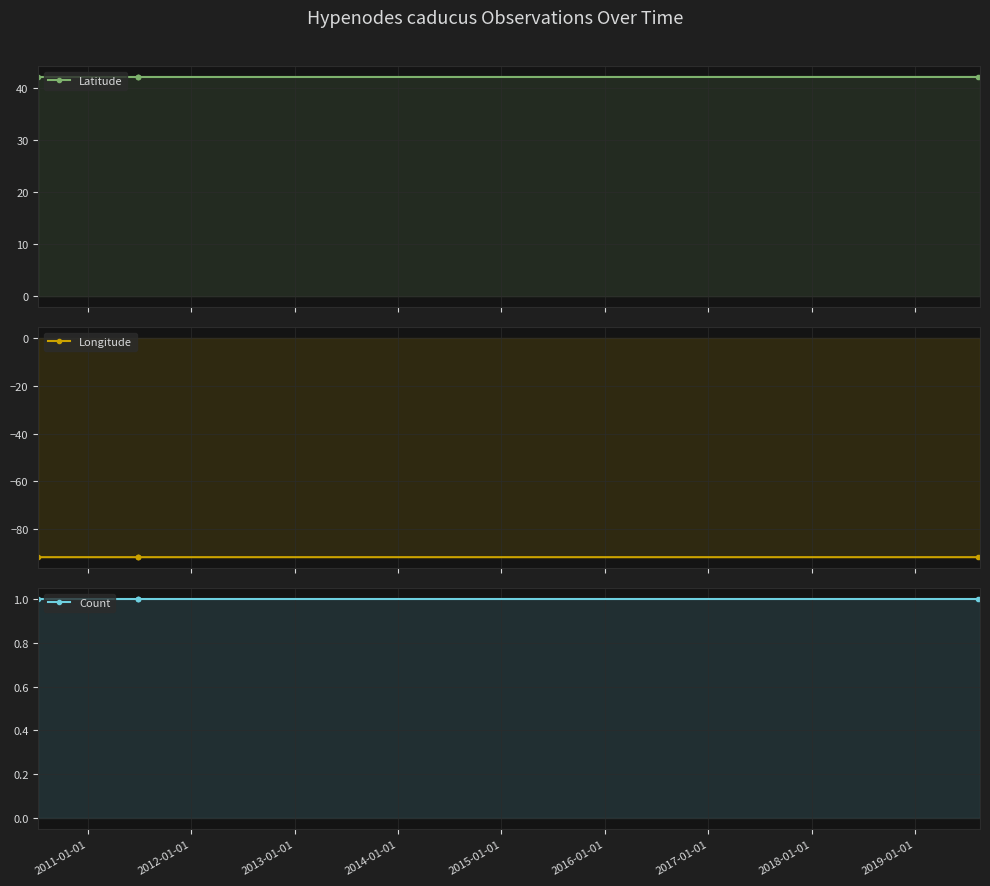

Is it true that Longitude equals -150.8 at 2014-01-01?

False